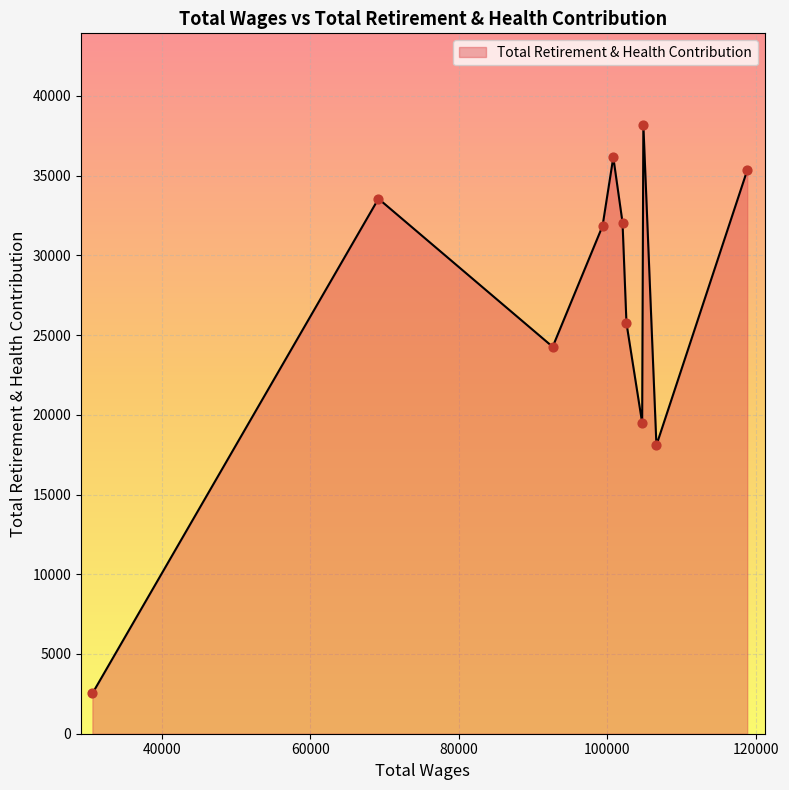

What is the difference between the maximum and minimum values?

35669